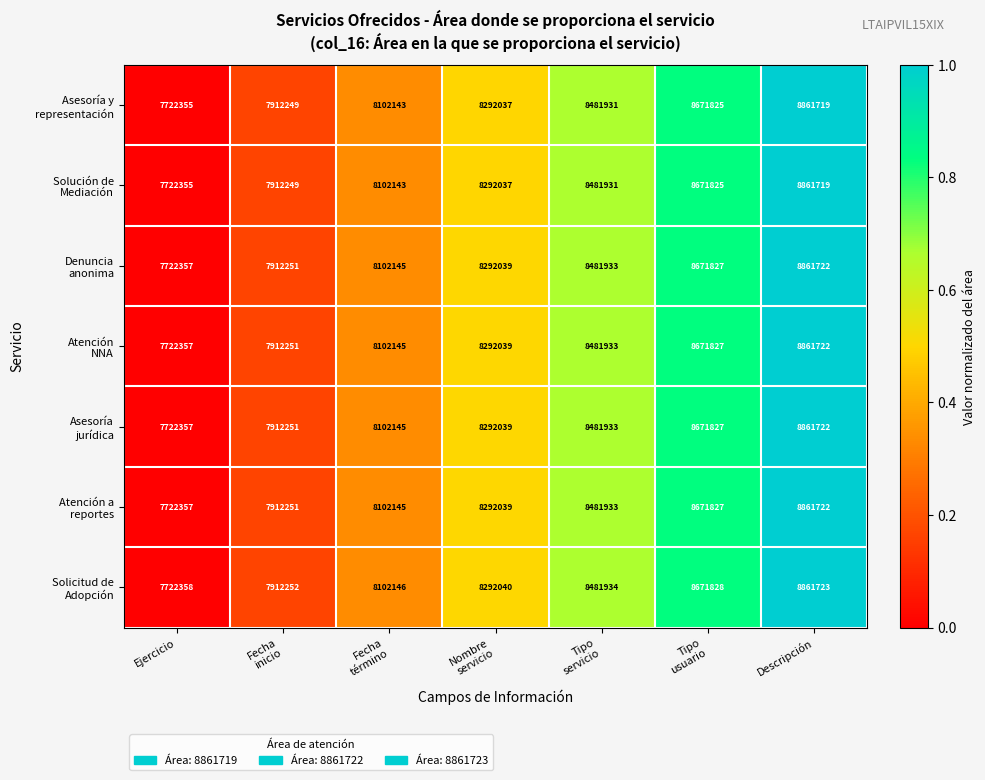

At how many categories does at least one series exceed 8283607?

4